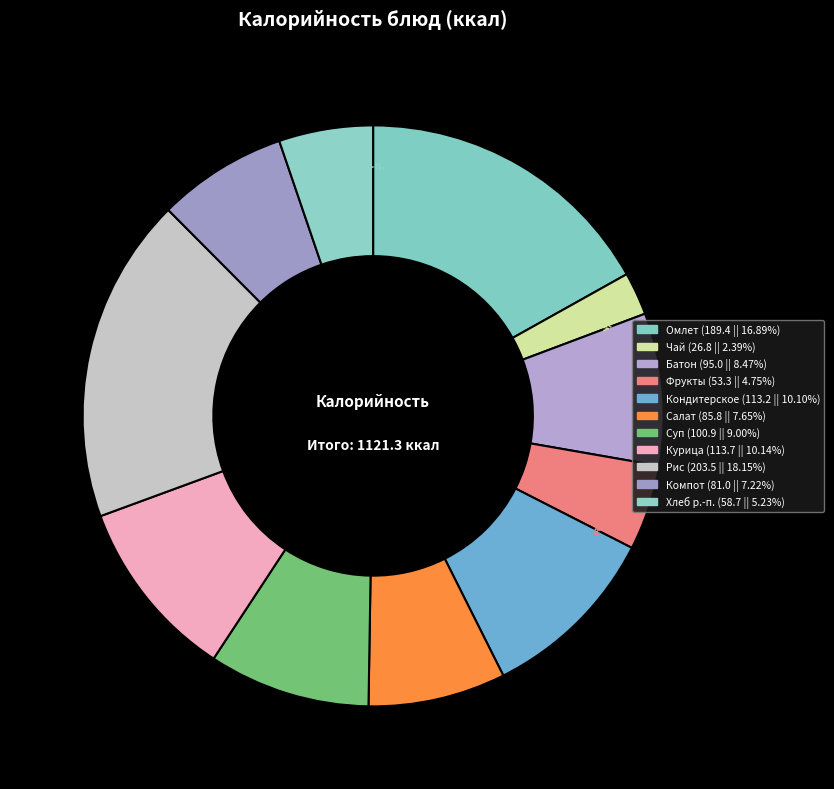

Is there any slice that represents more than half of the pie?

No